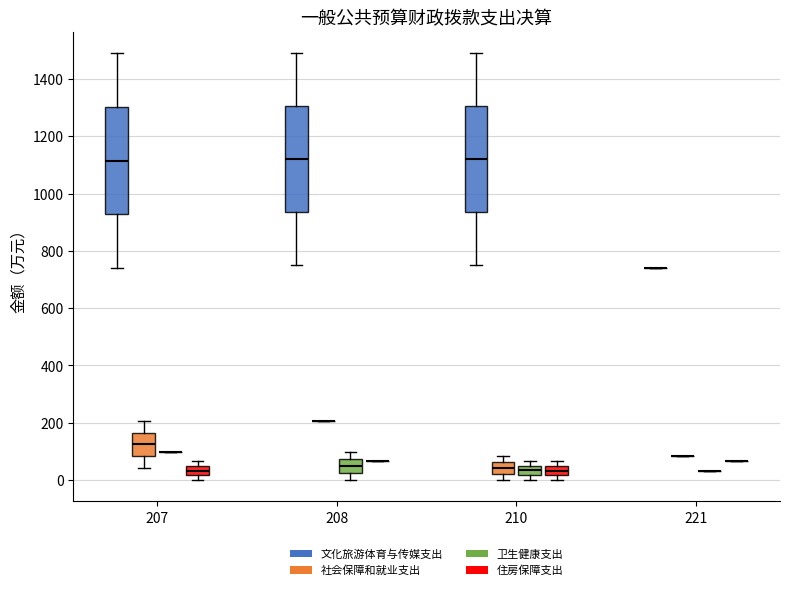

Reading left to right, read every box against the y-axis: the position of its median line, the range the box covers, and the ends of its whiskers. The values are not printed on the chart, so give them approximately, as read against the axis.

207 (文化旅游体育与传媒支出): median 1120, box 920 to 1300, whiskers 740 to 1500
207 (社会保障和就业支出): median 120, box 80 to 160, whiskers 40 to 200
207 (卫生健康支出): box collapsed to a line at 100, whiskers 100 to 100
207 (住房保障支出): median 40 (inside the box), box 20 to 40, whiskers 0 to 60
208 (文化旅游体育与传媒支出): median 1120, box 940 to 1300, whiskers 760 to 1500
208 (社会保障和就业支出): box collapsed to a line at 200, whiskers 200 to 200
208 (卫生健康支出): median 40, box 20 to 80, whiskers 0 to 100
208 (住房保障支出): box collapsed to a line at 60, whiskers 60 to 60
210 (文化旅游体育与传媒支出): median 1120, box 940 to 1300, whiskers 760 to 1500
210 (社会保障和就业支出): median 40, box 20 to 60, whiskers 0 to 80
210 (卫生健康支出): median 40 (inside the box), box 20 to 40, whiskers 0 to 60
210 (住房保障支出): median 40 (inside the box), box 20 to 40, whiskers 0 to 60
221 (文化旅游体育与传媒支出): box collapsed to a line at 740, whiskers 740 to 740
221 (社会保障和就业支出): box collapsed to a line at 80, whiskers 80 to 80
221 (卫生健康支出): box collapsed to a line at 40, whiskers 40 to 40
221 (住房保障支出): box collapsed to a line at 60, whiskers 60 to 60